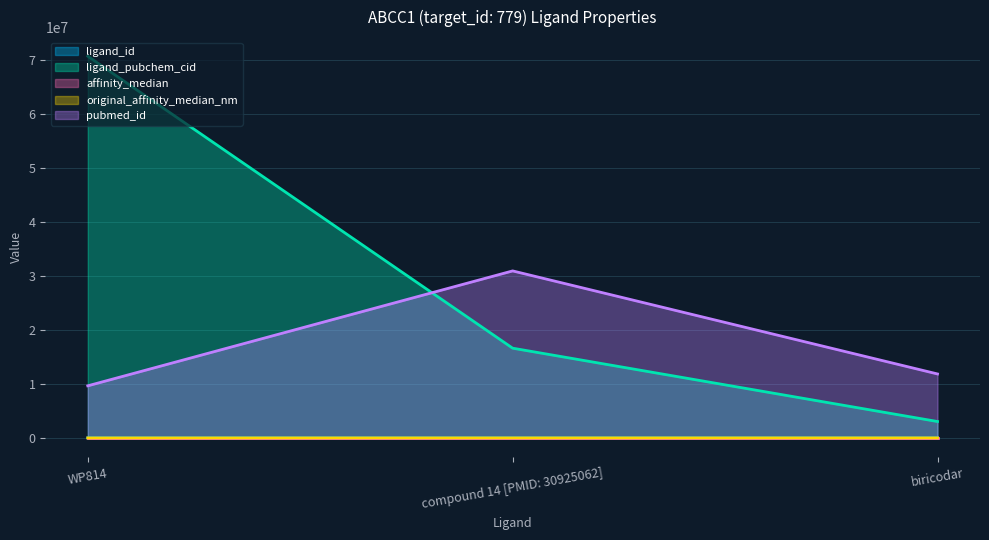

How many series are shown in this chart?

5